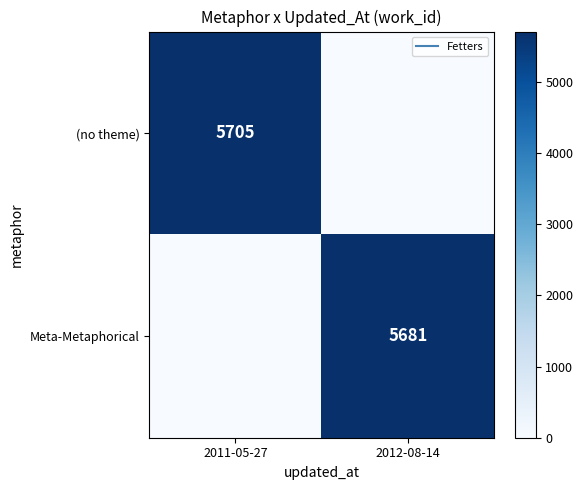

Rank the series by their average value, from lowest to highest.

Meta-Metaphorical, (no theme)